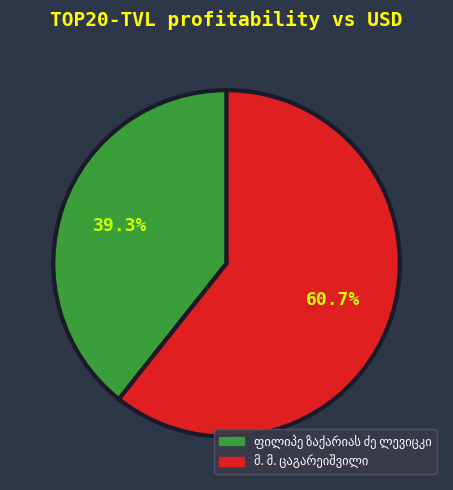

Does any single category account for the majority?

Yes